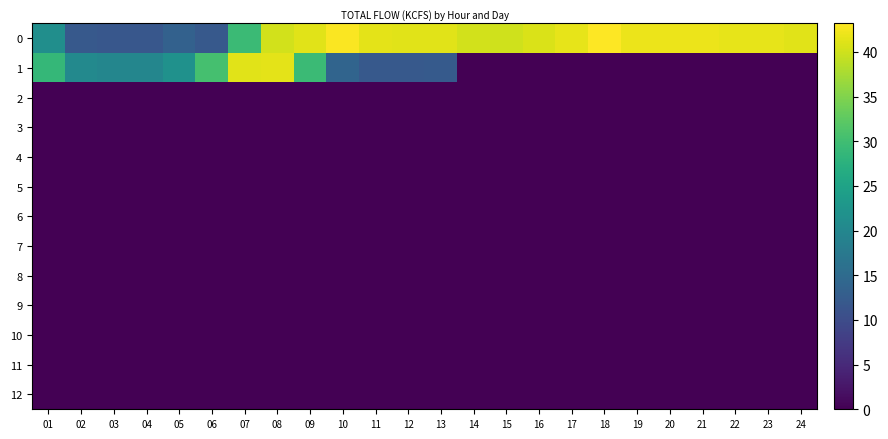

At how many categories does at least one series exceed 16?

24